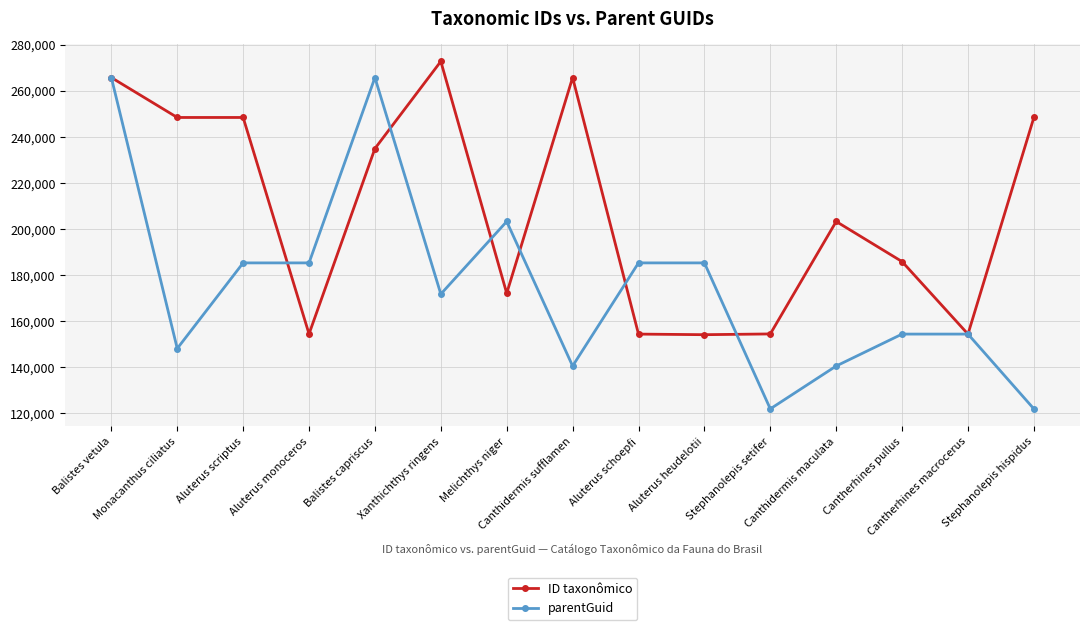

What is the difference between the highest and lowest values at Stephanolepis setifer?

32522